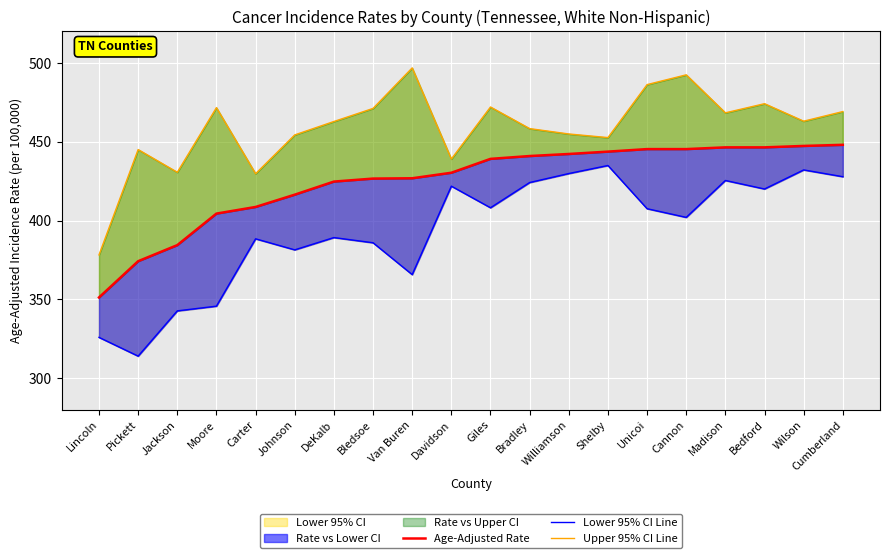

What is the label of the 6th point from the left?

Johnson